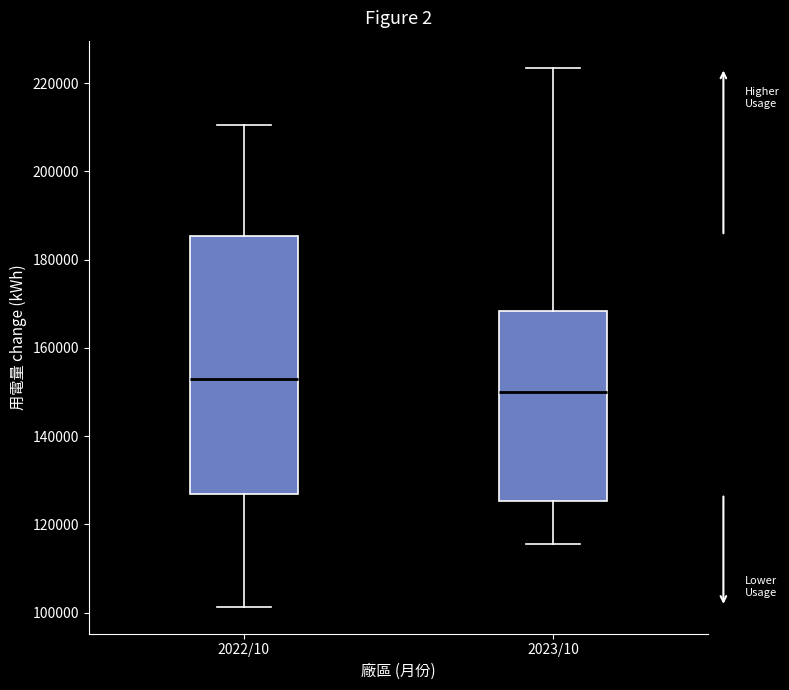

Which box has the highest median line?

2022/10